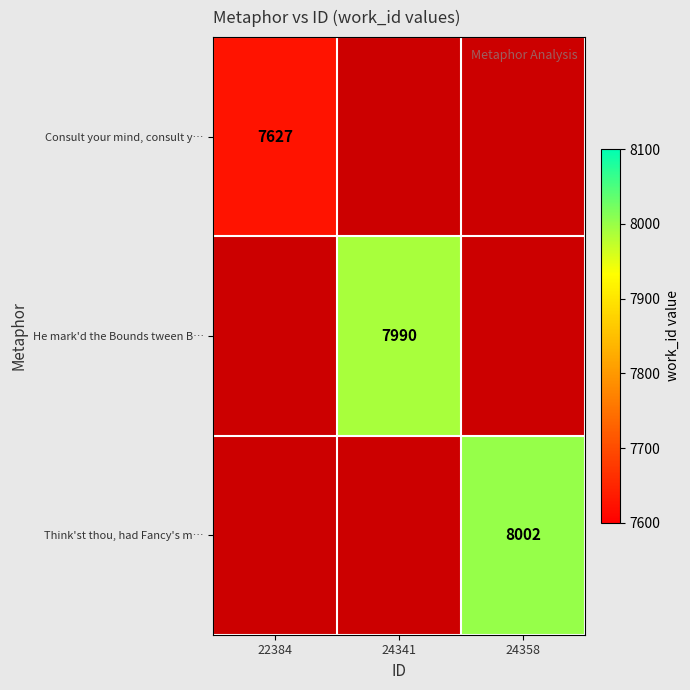

True or false: Think'st thou, had Fancy's m… has a value of 8002 at 24358.

True